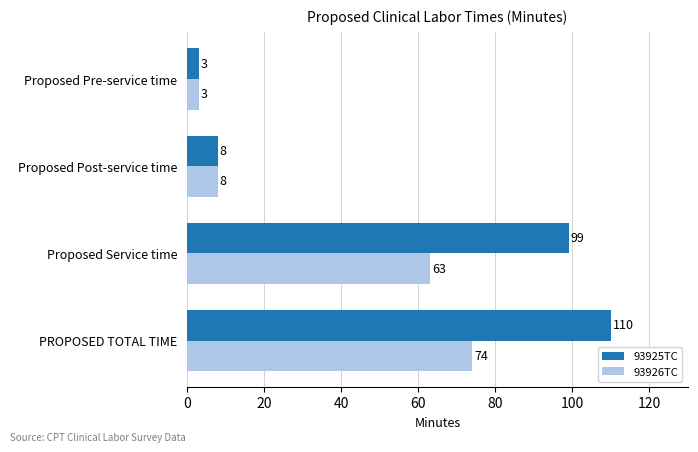

List the series in order of their peak value, highest first.

93925TC, 93926TC